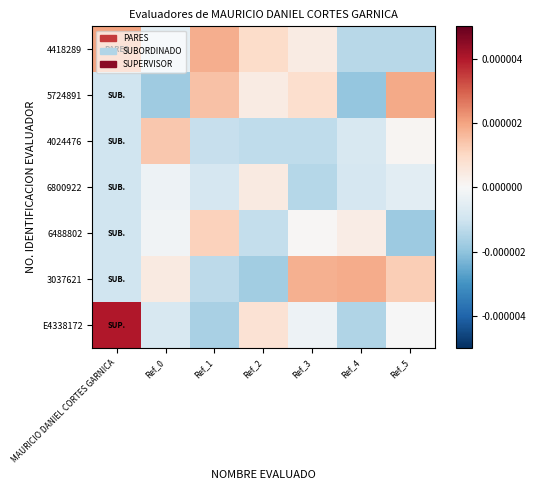

List the series in order of their peak value, highest first.

E4338172, 4418289, 5724891, 3037621, 4024476, 6488802, 6800922